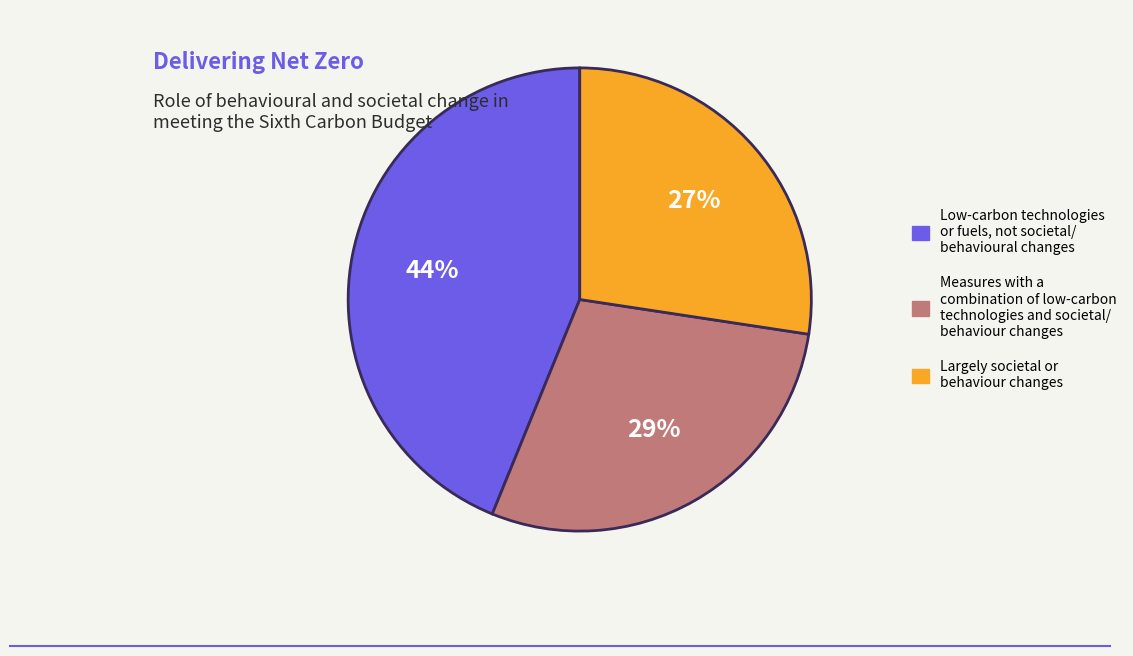

Does any single category account for the majority?

No